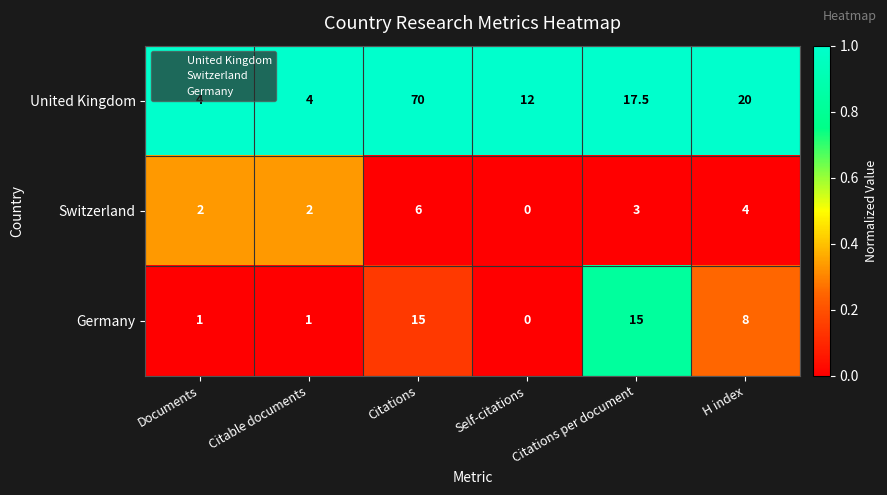

Which series has the largest total across all categories?

United Kingdom